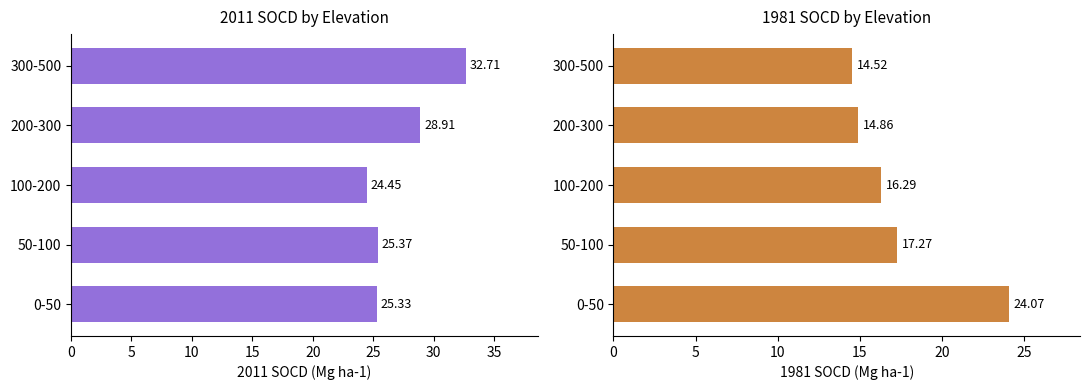

The value of 2011 SOCD (Mg ha-1) at 50-100 is 25.4. True or false?

True